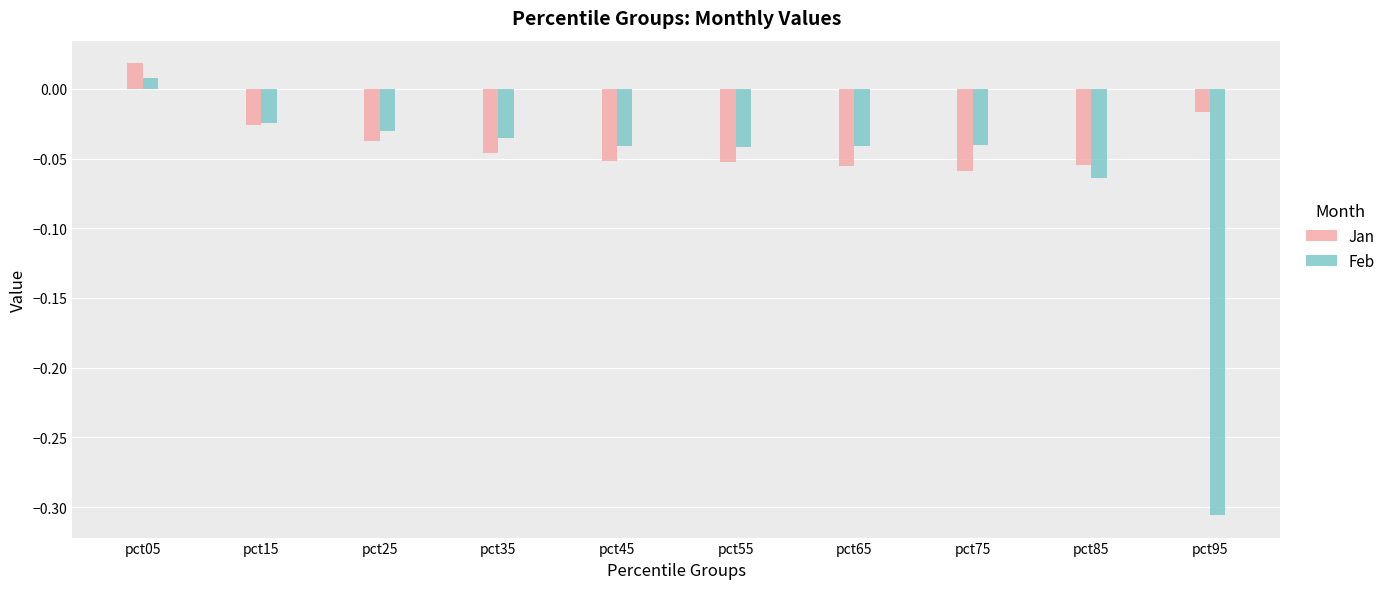

Which series changed the most between pct05 and pct35?

Jan